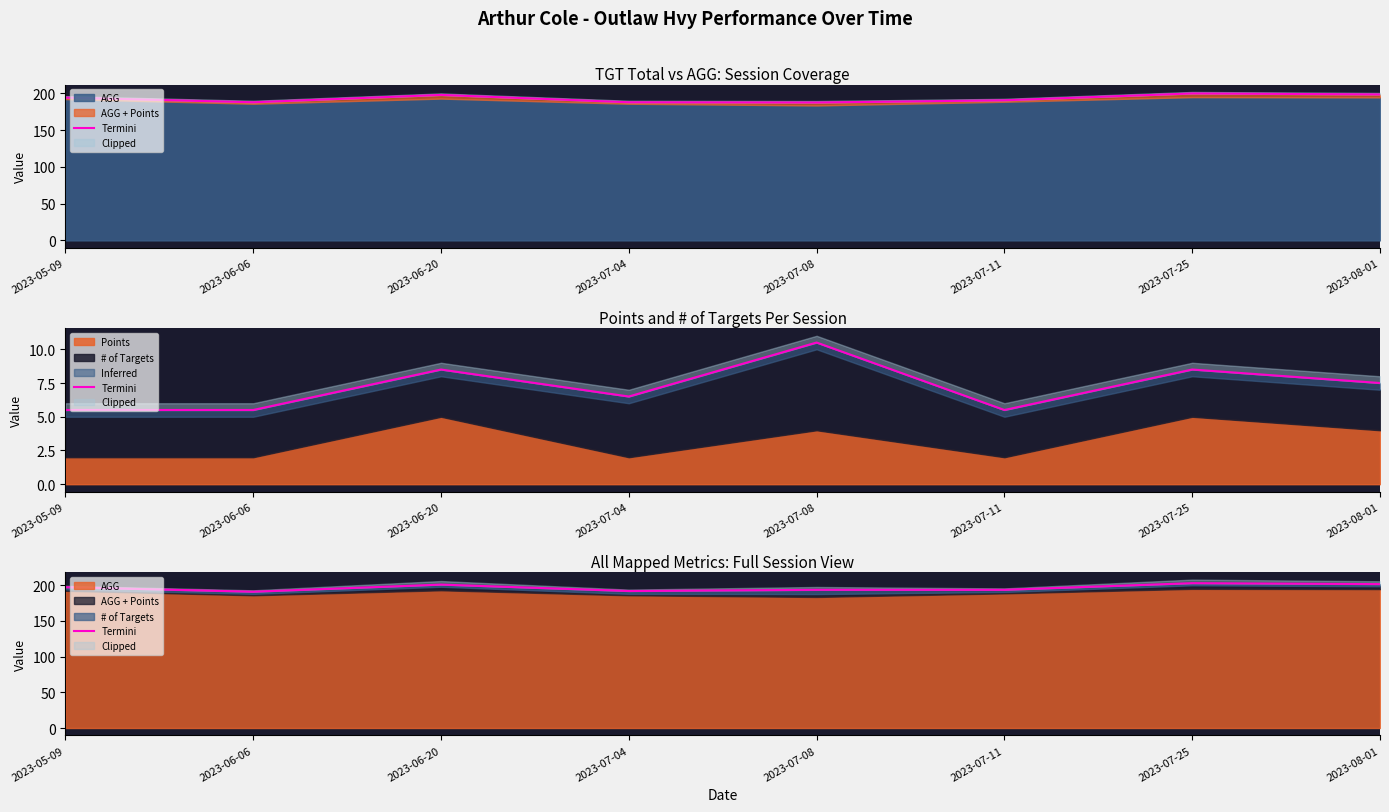

What is the label of the 6th point from the left?

2023-07-11